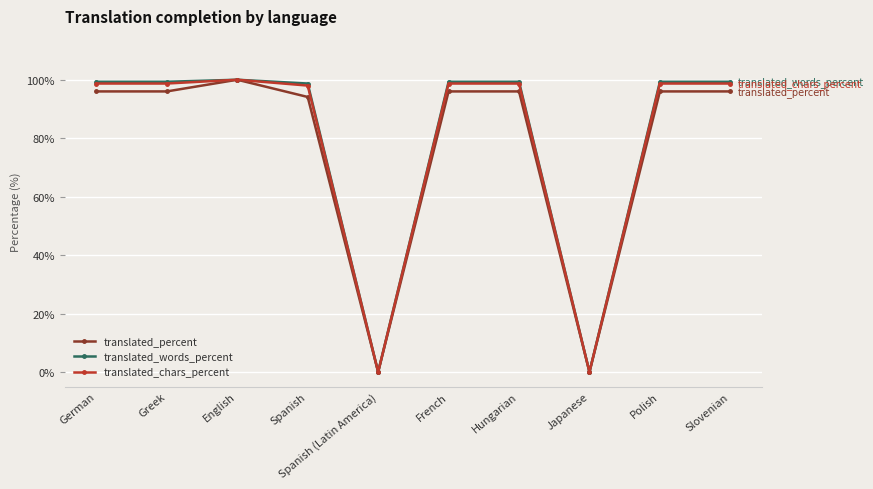

What is the spread (max minus min) of values at Polish?

3.3